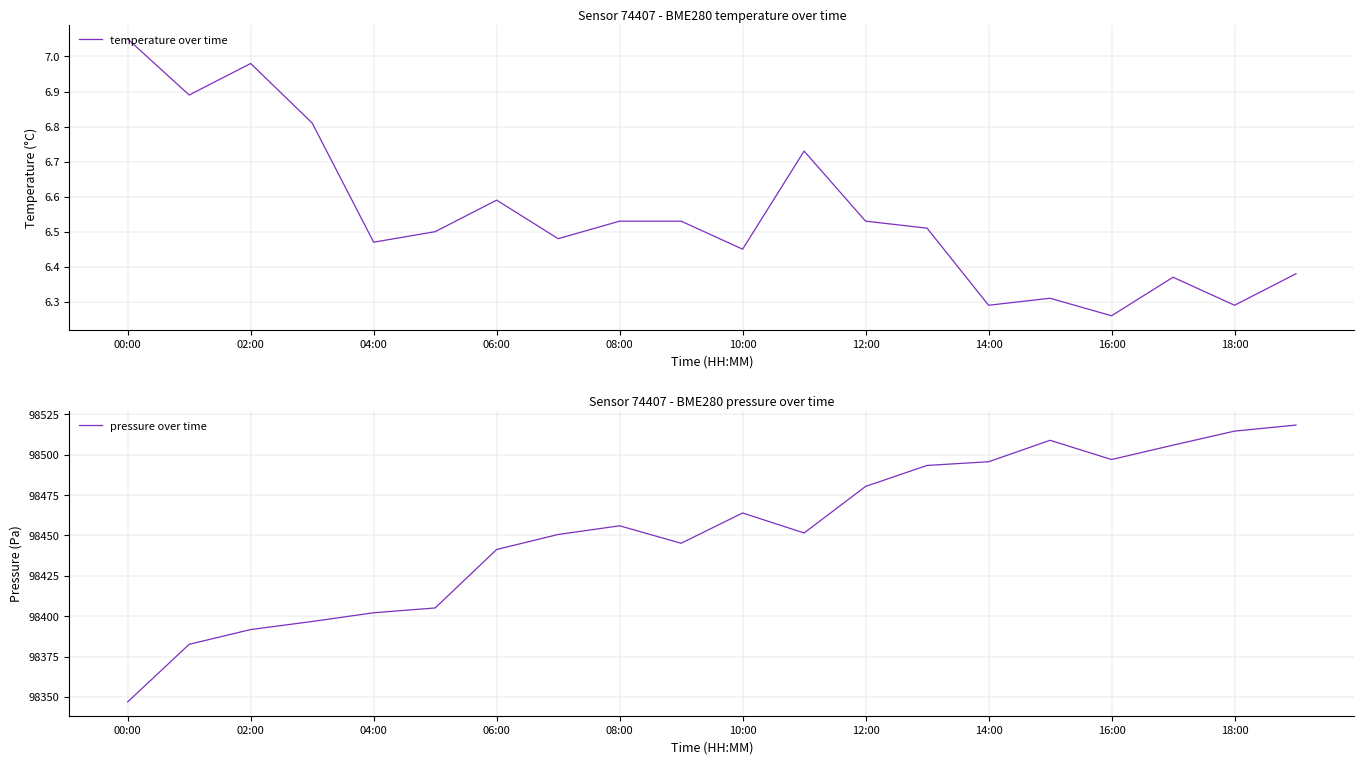

At which label does temperature over time reach its peak?

00:00